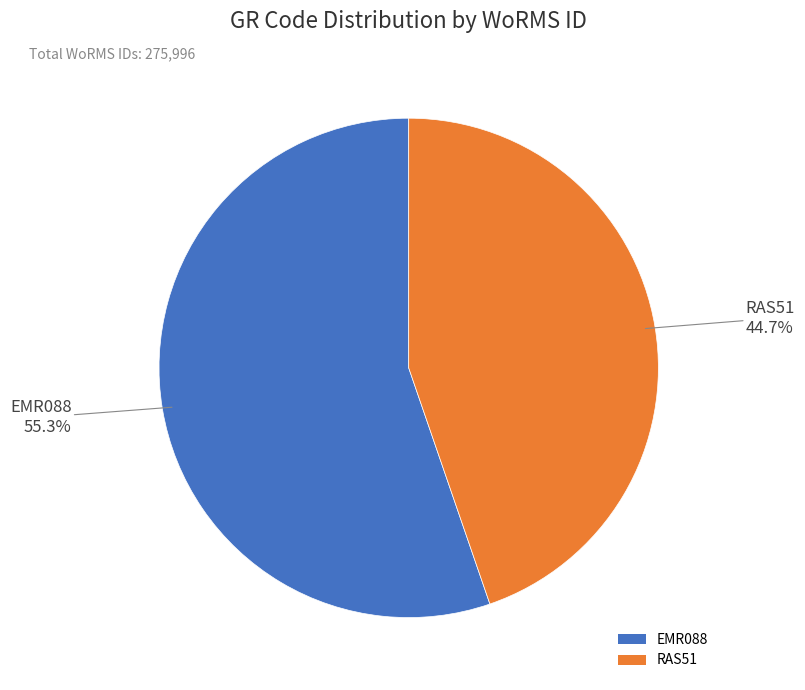

Which slice is the smallest?

RAS51